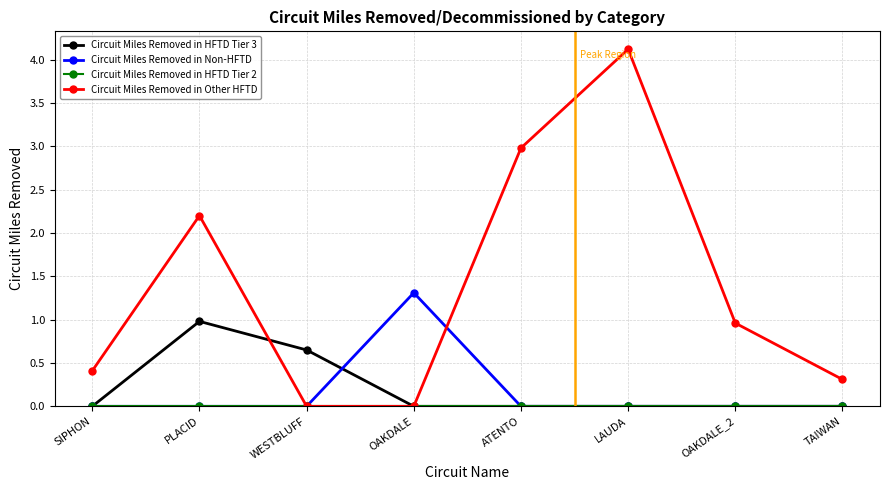

What is the value of the Circuit Miles Removed in Other HFTD point at the 7th from the left?

1.0